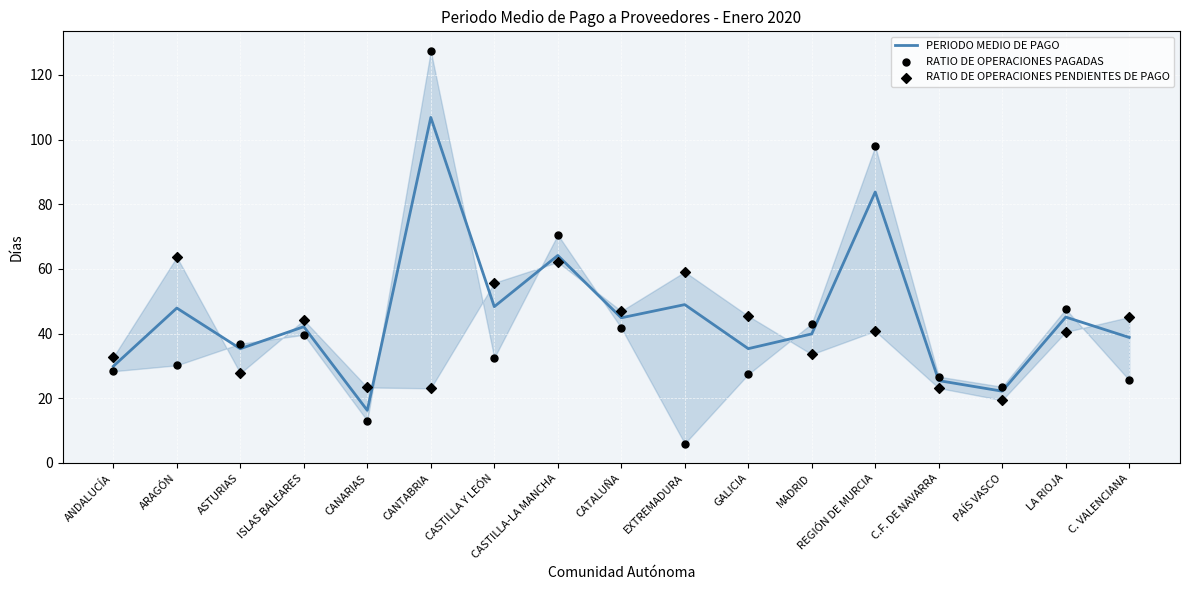

Which series contains the highest Y value?

RATIO DE OPERACIONES PAGADAS